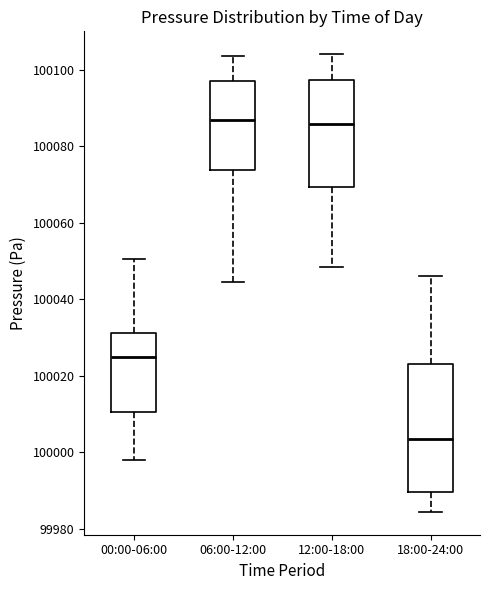

Reading left to right, transcribe this box plot: for each box, give where its median line is, the range the box spans, and where its two whiskers end, as read against the y-axis. The values are not printed on the chart, so give them approximately, as read against the axis.

00:00-06:00: median 100026, box 100010 to 100032, whiskers 99998 to 100050
06:00-12:00: median 100086, box 100074 to 100098, whiskers 100044 to 100104
12:00-18:00: median 100086, box 100070 to 100098, whiskers 100048 to 100104
18:00-24:00: median 100004, box 99990 to 100024, whiskers 99984 to 100046